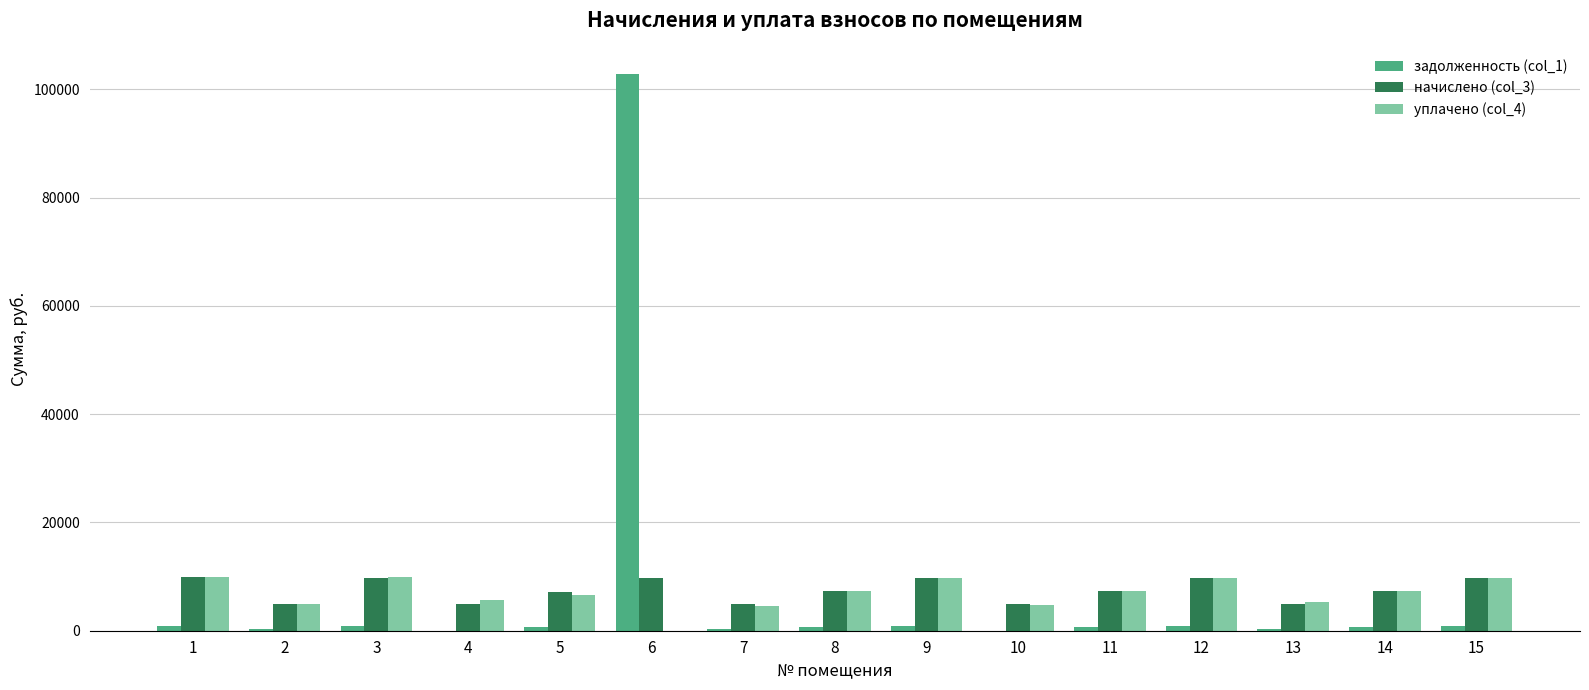

What is the total value across all series at 4?

10541.3